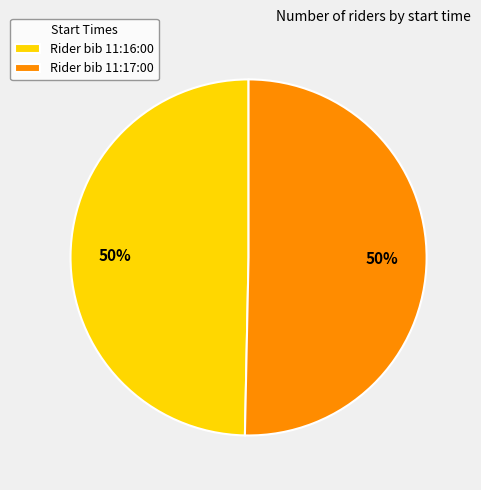

What is the ratio of the value at Rider bib 11:17:00 to the value at Rider bib 11:16:00?

1.0